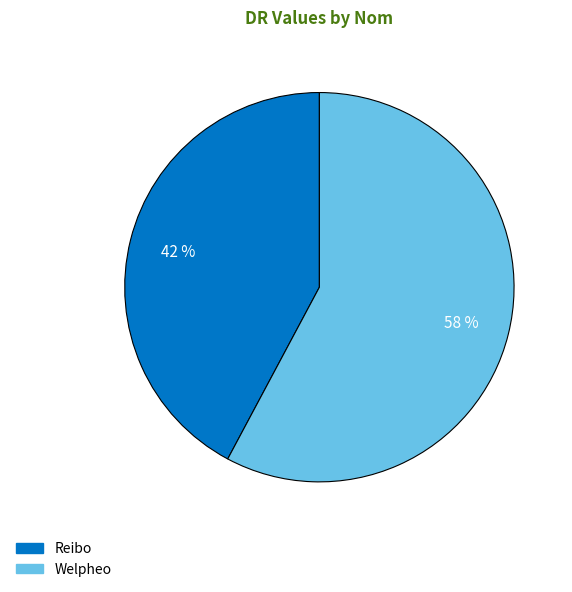

To the nearest percent, what is the difference between the largest and smallest slice percentages?

16%